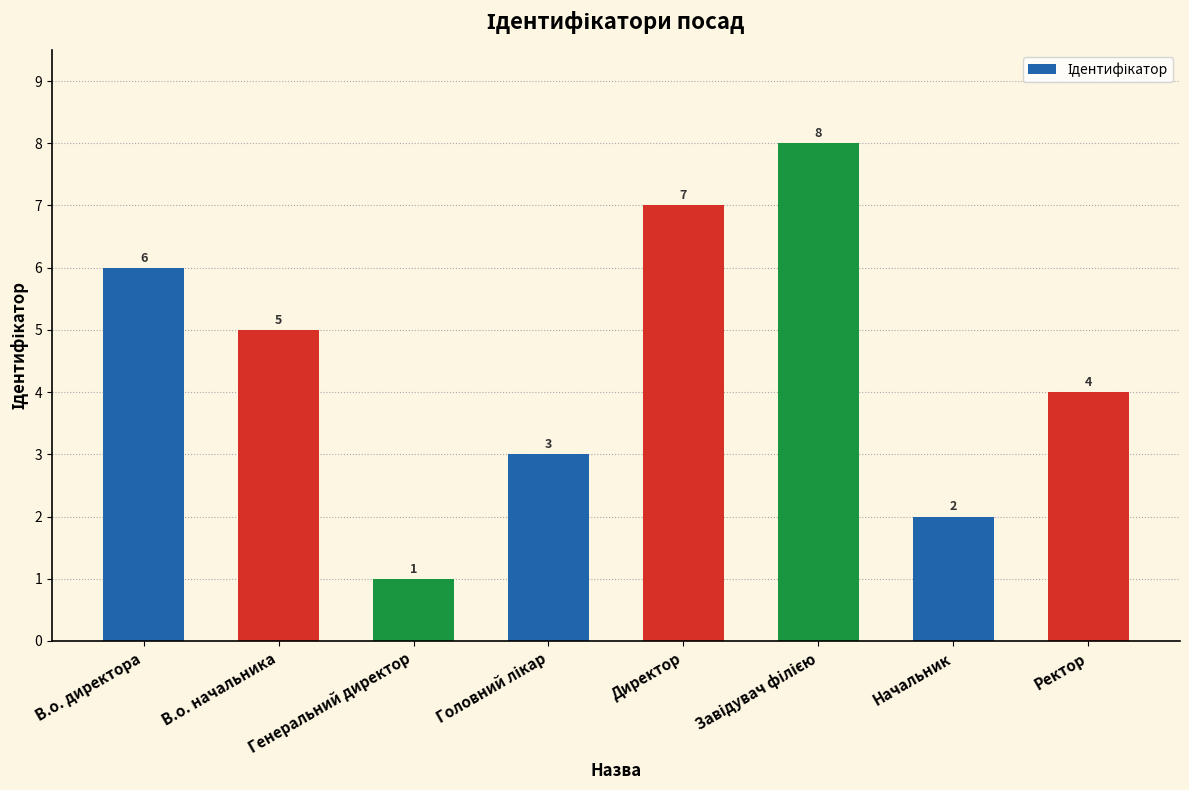

What is the difference between the maximum and second lowest values?

6